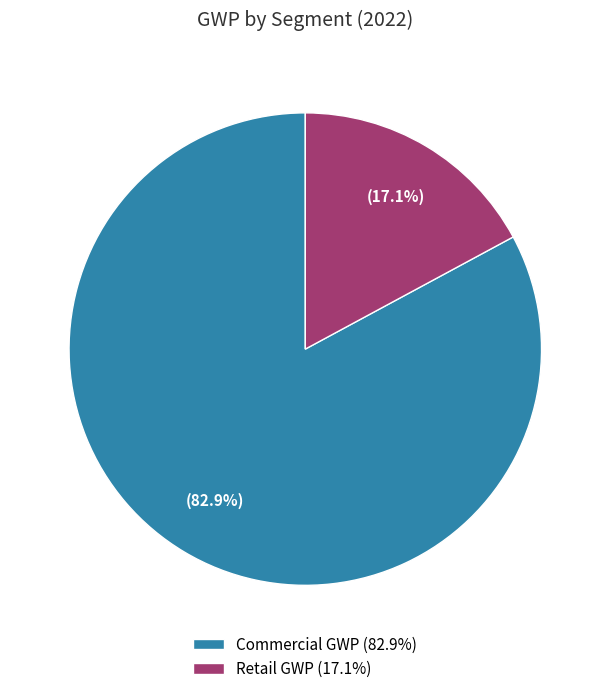

Combined, what portion of the pie is Commercial GWP and Retail GWP?

100.0%